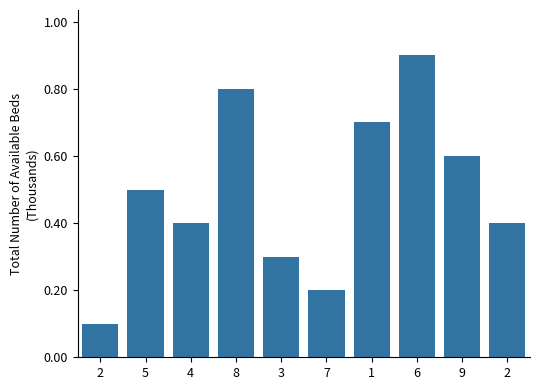

What is the label of the 10th bar from the right?

2